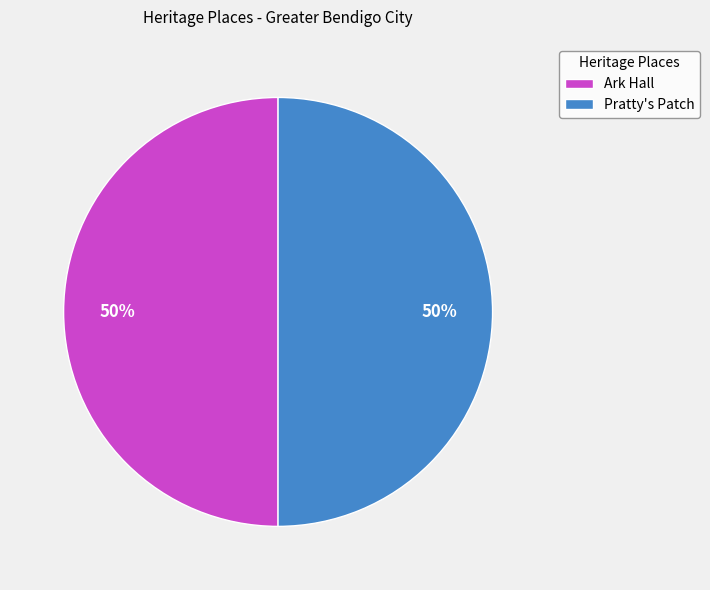

What is the ratio of the value at Pratty's Patch to the value at Ark Hall?

1.0